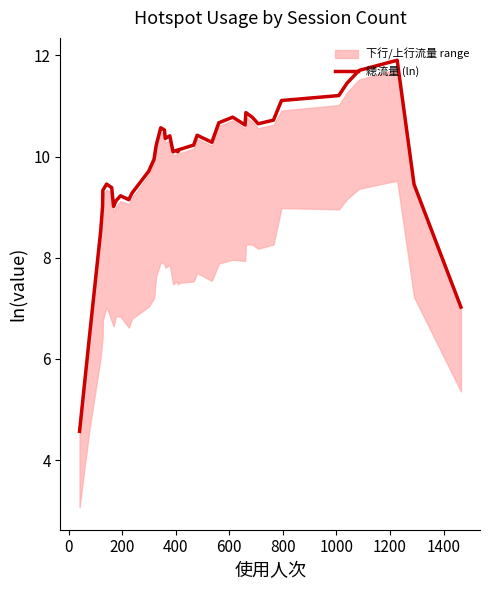

What is the sum of all values?

394.6